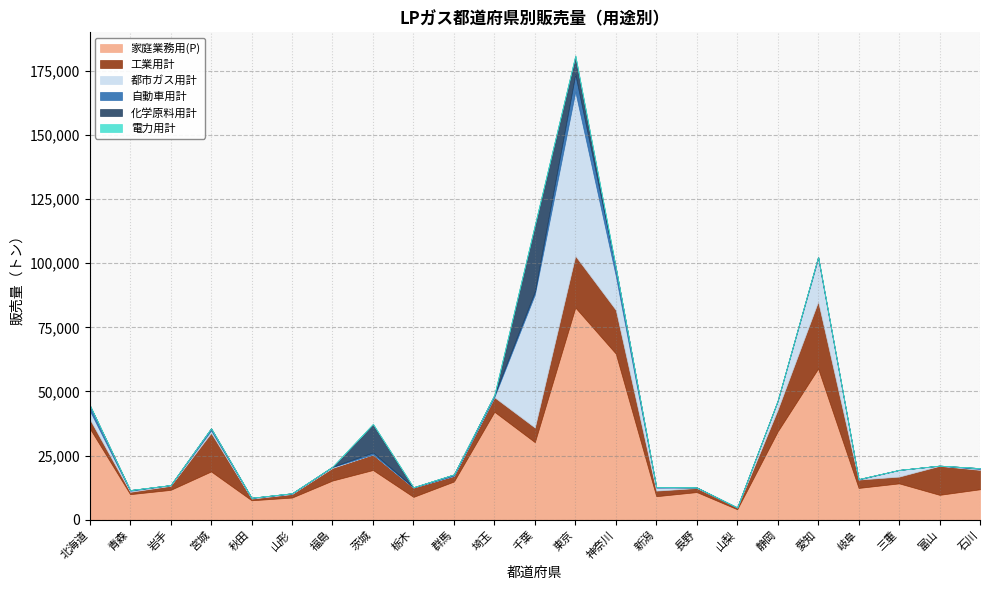

List the series in order of their peak value, highest first.

家庭業務用(P), 都市ガス用計, 工業用計, 化学原料用計, 自動車用計, 電力用計